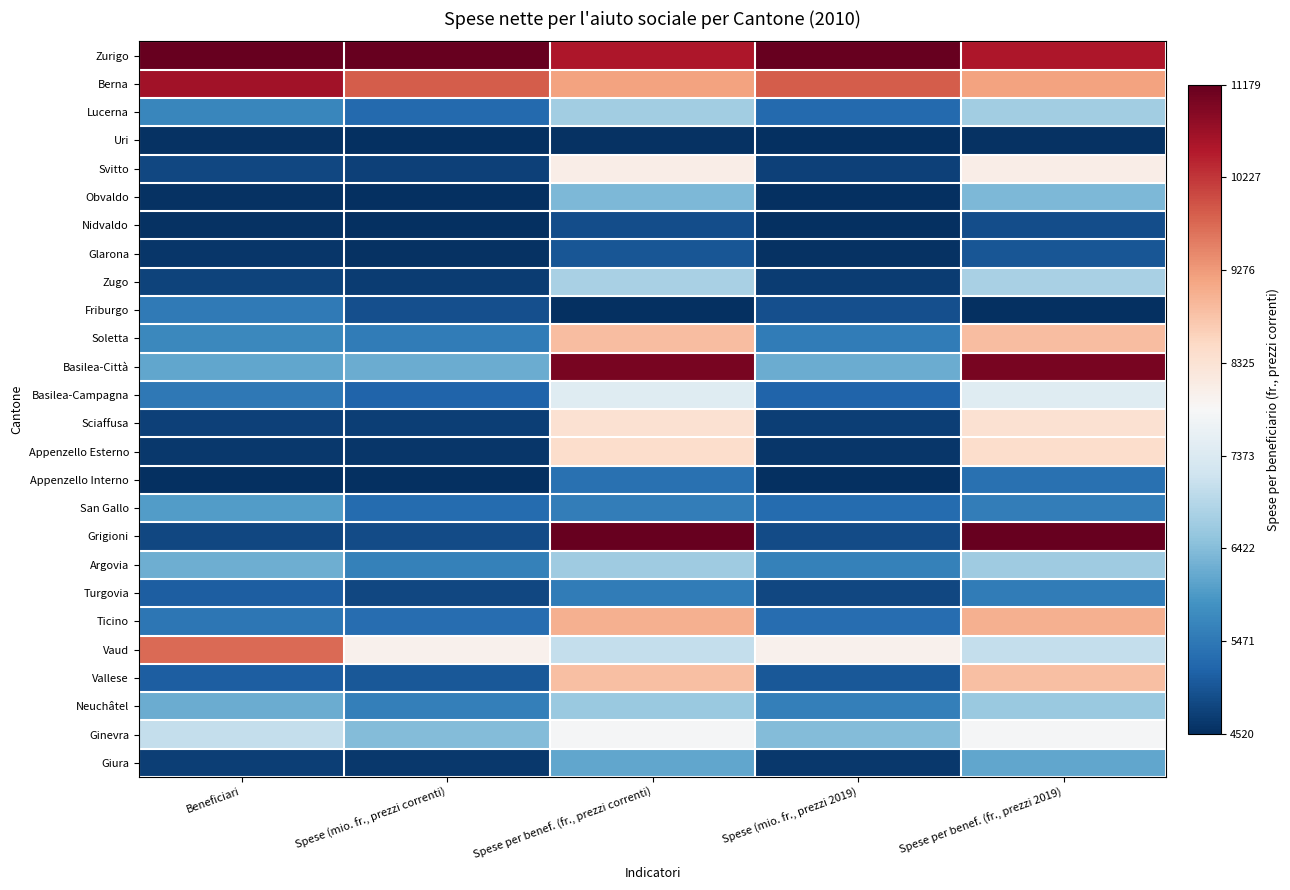

Reading left to right, extract all data points from this chart.

Zurigo: Beneficiari=1.0	Spese (mio. fr., prezzi correnti)=1.0	Spese per benef. (fr., prezzi correnti)=0.9	Spese (mio. fr., prezzi 2019)=1.0	Spese per benef. (fr., prezzi 2019)=0.9
Berna: Beneficiari=0.9	Spese (mio. fr., prezzi correnti)=0.8	Spese per benef. (fr., prezzi correnti)=0.7	Spese (mio. fr., prezzi 2019)=0.8	Spese per benef. (fr., prezzi 2019)=0.7
Lucerna: Beneficiari=0.2	Spese (mio. fr., prezzi correnti)=0.1	Spese per benef. (fr., prezzi correnti)=0.3	Spese (mio. fr., prezzi 2019)=0.1	Spese per benef. (fr., prezzi 2019)=0.3
Uri: Beneficiari=0.0	Spese (mio. fr., prezzi correnti)=0.0	Spese per benef. (fr., prezzi correnti)=0.0	Spese (mio. fr., prezzi 2019)=0.0	Spese per benef. (fr., prezzi 2019)=0.0
Svitto: Beneficiari=0.0	Spese (mio. fr., prezzi correnti)=0.0	Spese per benef. (fr., prezzi correnti)=0.5	Spese (mio. fr., prezzi 2019)=0.0	Spese per benef. (fr., prezzi 2019)=0.5
Obvaldo: Beneficiari=0.0	Spese (mio. fr., prezzi correnti)=0.0	Spese per benef. (fr., prezzi correnti)=0.3	Spese (mio. fr., prezzi 2019)=0.0	Spese per benef. (fr., prezzi 2019)=0.3
Nidvaldo: Beneficiari=0.0	Spese (mio. fr., prezzi correnti)=0.0	Spese per benef. (fr., prezzi correnti)=0.1	Spese (mio. fr., prezzi 2019)=0.0	Spese per benef. (fr., prezzi 2019)=0.1
Glarona: Beneficiari=0.0	Spese (mio. fr., prezzi correnti)=0.0	Spese per benef. (fr., prezzi correnti)=0.1	Spese (mio. fr., prezzi 2019)=0.0	Spese per benef. (fr., prezzi 2019)=0.1
Zugo: Beneficiari=0.0	Spese (mio. fr., prezzi correnti)=0.0	Spese per benef. (fr., prezzi correnti)=0.3	Spese (mio. fr., prezzi 2019)=0.0	Spese per benef. (fr., prezzi 2019)=0.3
Friburgo: Beneficiari=0.1	Spese (mio. fr., prezzi correnti)=0.1	Spese per benef. (fr., prezzi correnti)=0.0	Spese (mio. fr., prezzi 2019)=0.1	Spese per benef. (fr., prezzi 2019)=0.0
Soletta: Beneficiari=0.2	Spese (mio. fr., prezzi correnti)=0.2	Spese per benef. (fr., prezzi correnti)=0.7	Spese (mio. fr., prezzi 2019)=0.2	Spese per benef. (fr., prezzi 2019)=0.7
Basilea-Città: Beneficiari=0.2	Spese (mio. fr., prezzi correnti)=0.3	Spese per benef. (fr., prezzi correnti)=1.0	Spese (mio. fr., prezzi 2019)=0.3	Spese per benef. (fr., prezzi 2019)=1.0
Basilea-Campagna: Beneficiari=0.1	Spese (mio. fr., prezzi correnti)=0.1	Spese per benef. (fr., prezzi correnti)=0.4	Spese (mio. fr., prezzi 2019)=0.1	Spese per benef. (fr., prezzi 2019)=0.4
Sciaffusa: Beneficiari=0.0	Spese (mio. fr., prezzi correnti)=0.0	Spese per benef. (fr., prezzi correnti)=0.6	Spese (mio. fr., prezzi 2019)=0.0	Spese per benef. (fr., prezzi 2019)=0.6
Appenzello Esterno: Beneficiari=0.0	Spese (mio. fr., prezzi correnti)=0.0	Spese per benef. (fr., prezzi correnti)=0.6	Spese (mio. fr., prezzi 2019)=0.0	Spese per benef. (fr., prezzi 2019)=0.6
Appenzello Interno: Beneficiari=0.0	Spese (mio. fr., prezzi correnti)=0.0	Spese per benef. (fr., prezzi correnti)=0.1	Spese (mio. fr., prezzi 2019)=0.0	Spese per benef. (fr., prezzi 2019)=0.1
San Gallo: Beneficiari=0.2	Spese (mio. fr., prezzi correnti)=0.1	Spese per benef. (fr., prezzi correnti)=0.2	Spese (mio. fr., prezzi 2019)=0.1	Spese per benef. (fr., prezzi 2019)=0.2
Grigioni: Beneficiari=0.0	Spese (mio. fr., prezzi correnti)=0.1	Spese per benef. (fr., prezzi correnti)=1.0	Spese (mio. fr., prezzi 2019)=0.1	Spese per benef. (fr., prezzi 2019)=1.0
Argovia: Beneficiari=0.3	Spese (mio. fr., prezzi correnti)=0.2	Spese per benef. (fr., prezzi correnti)=0.3	Spese (mio. fr., prezzi 2019)=0.2	Spese per benef. (fr., prezzi 2019)=0.3
Turgovia: Beneficiari=0.1	Spese (mio. fr., prezzi correnti)=0.0	Spese per benef. (fr., prezzi correnti)=0.2	Spese (mio. fr., prezzi 2019)=0.0	Spese per benef. (fr., prezzi 2019)=0.2
Ticino: Beneficiari=0.1	Spese (mio. fr., prezzi correnti)=0.1	Spese per benef. (fr., prezzi correnti)=0.7	Spese (mio. fr., prezzi 2019)=0.1	Spese per benef. (fr., prezzi 2019)=0.7
Vaud: Beneficiari=0.8	Spese (mio. fr., prezzi correnti)=0.5	Spese per benef. (fr., prezzi correnti)=0.4	Spese (mio. fr., prezzi 2019)=0.5	Spese per benef. (fr., prezzi 2019)=0.4
Vallese: Beneficiari=0.1	Spese (mio. fr., prezzi correnti)=0.1	Spese per benef. (fr., prezzi correnti)=0.7	Spese (mio. fr., prezzi 2019)=0.1	Spese per benef. (fr., prezzi 2019)=0.7
Neuchâtel: Beneficiari=0.3	Spese (mio. fr., prezzi correnti)=0.2	Spese per benef. (fr., prezzi correnti)=0.3	Spese (mio. fr., prezzi 2019)=0.2	Spese per benef. (fr., prezzi 2019)=0.3
Ginevra: Beneficiari=0.4	Spese (mio. fr., prezzi correnti)=0.3	Spese per benef. (fr., prezzi correnti)=0.5	Spese (mio. fr., prezzi 2019)=0.3	Spese per benef. (fr., prezzi 2019)=0.5
Giura: Beneficiari=0.0	Spese (mio. fr., prezzi correnti)=0.0	Spese per benef. (fr., prezzi correnti)=0.2	Spese (mio. fr., prezzi 2019)=0.0	Spese per benef. (fr., prezzi 2019)=0.2